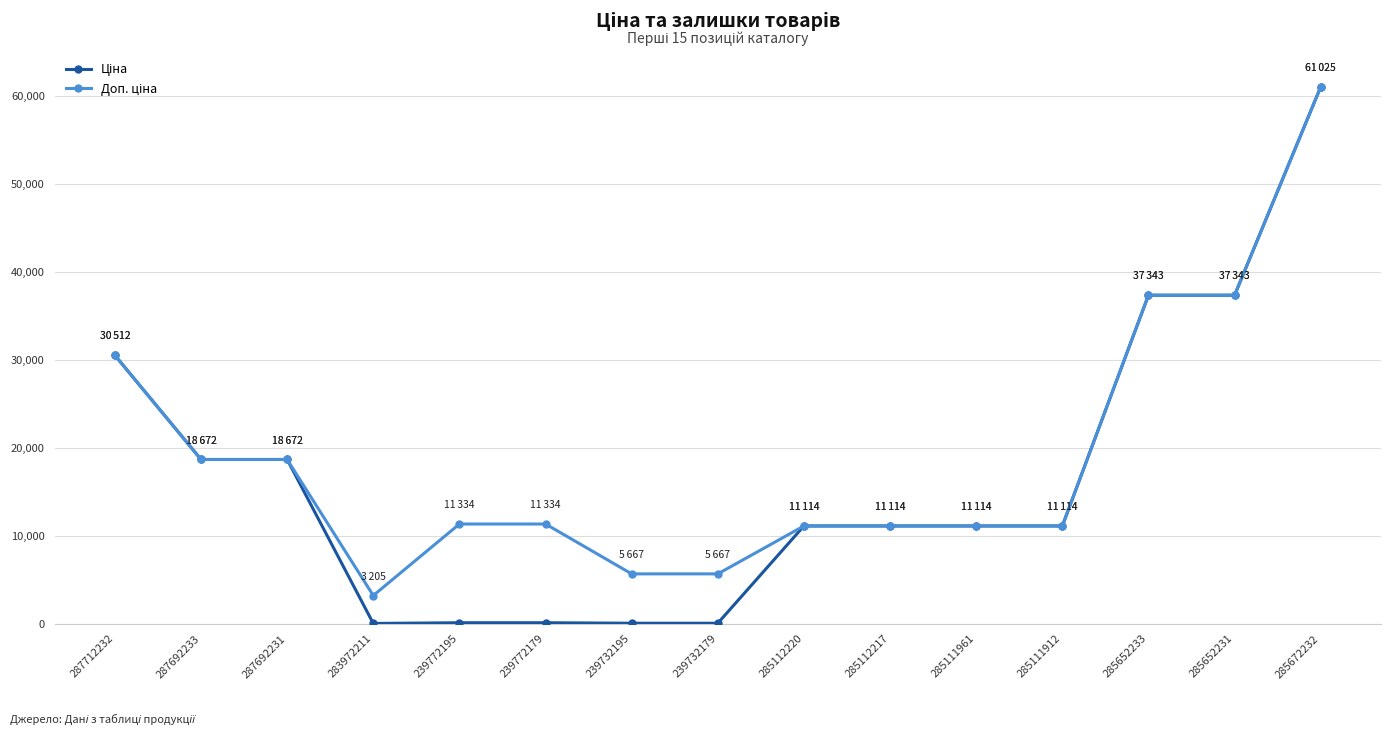

What position from the right is 285111912?

4